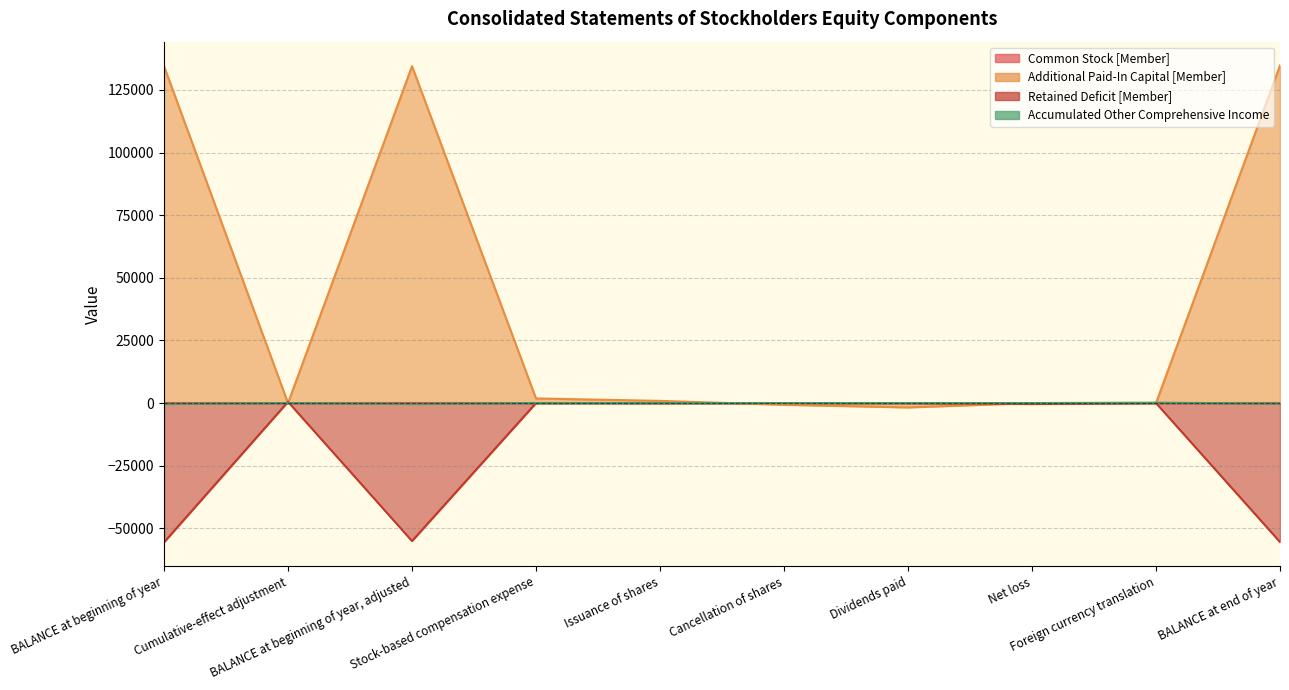

How many lines are shown in the chart?

4